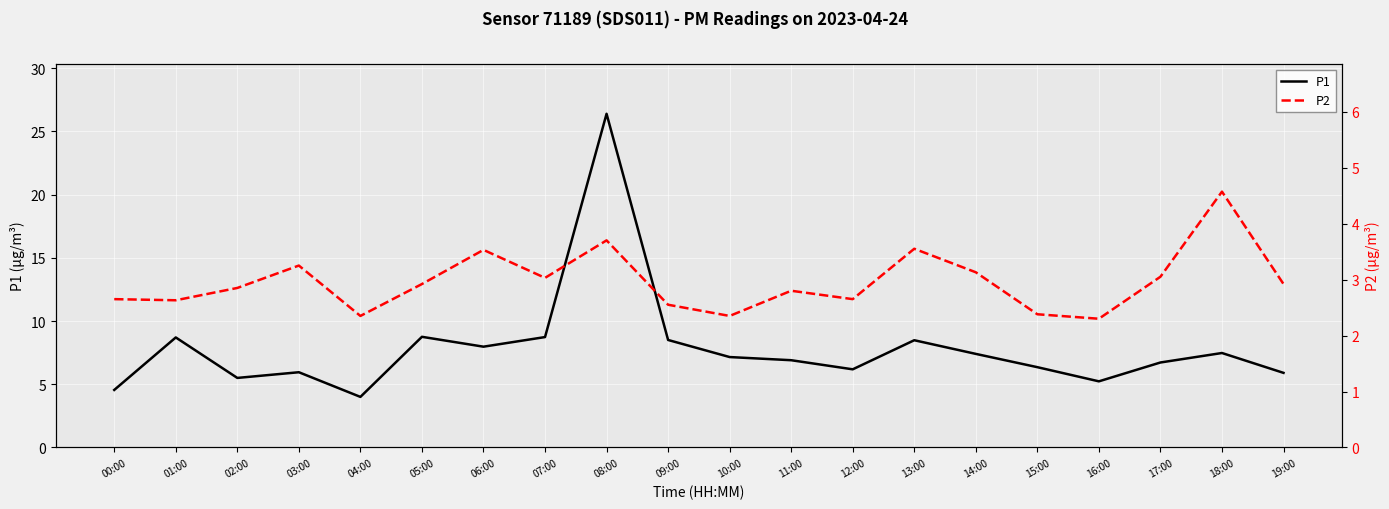

Which label corresponds to the largest value in the chart?

08:00